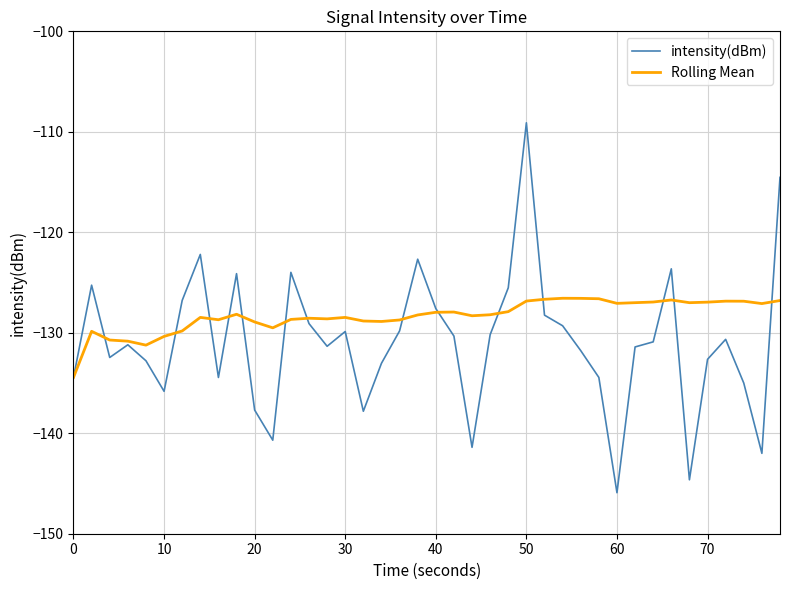

Rank the series by their maximum value, from highest to lowest.

intensity(dBm), Rolling Mean